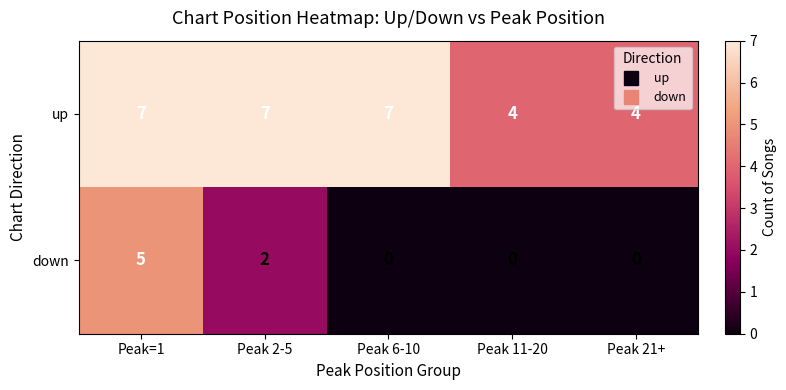

What is the sum of all down values?

7